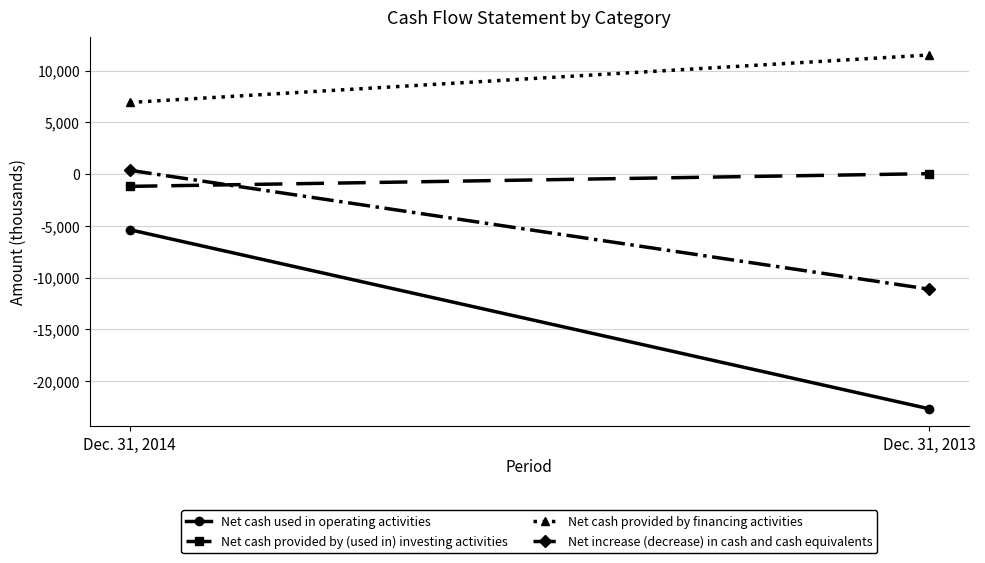

Which category has the highest value in the Net increase (decrease) in cash and cash equivalents series?

Dec. 31, 2014